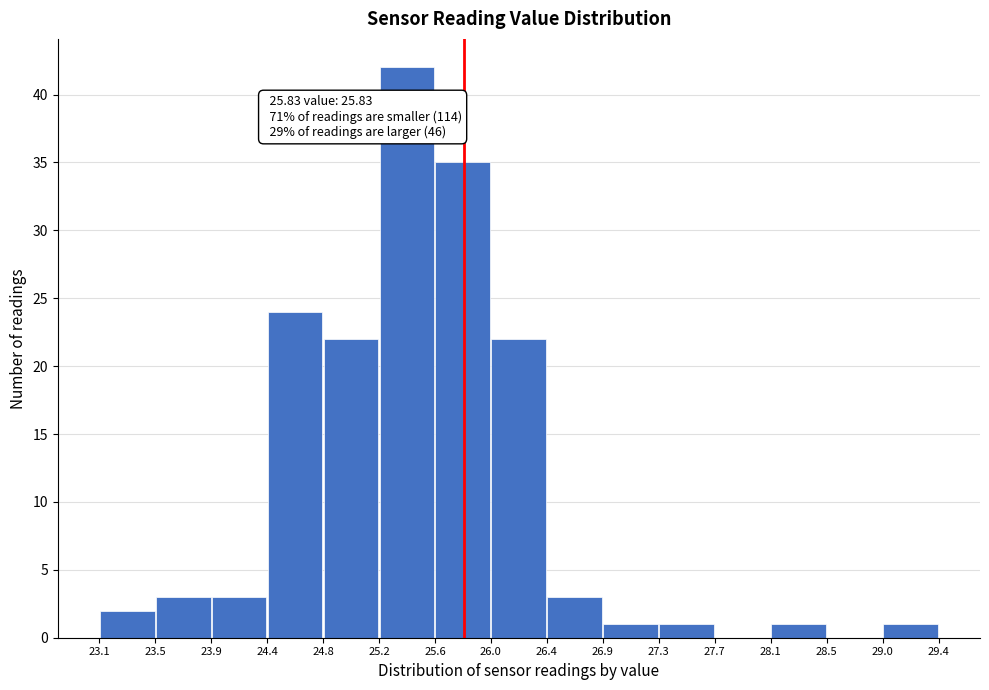

Over which range of the x-axis is the bar tallest?

25.2 to 25.6